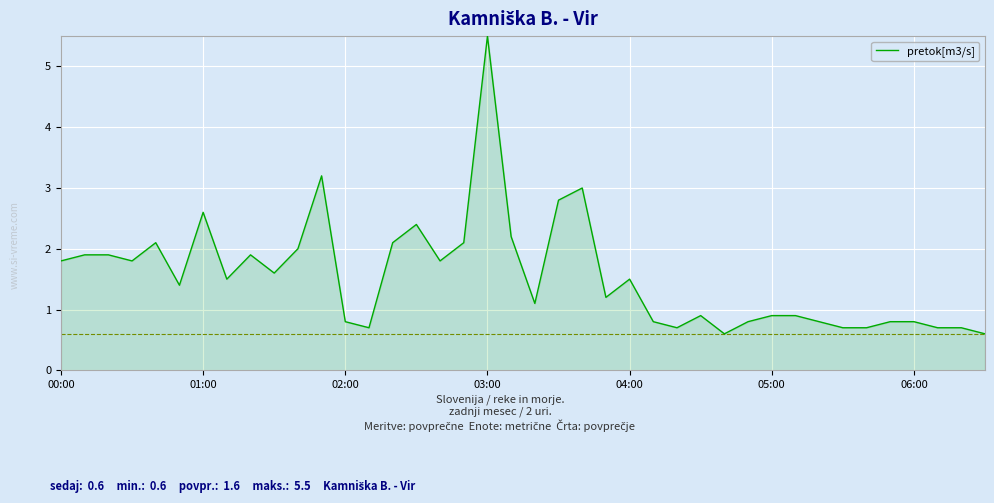

What is the smallest value displayed?

0.6